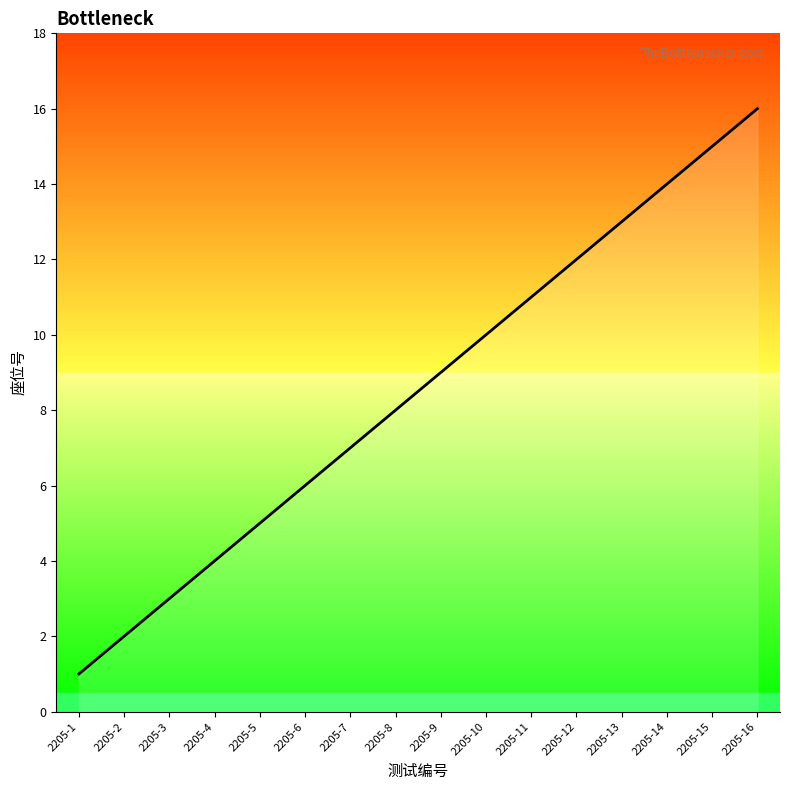

How many categories are shown in the chart?

16